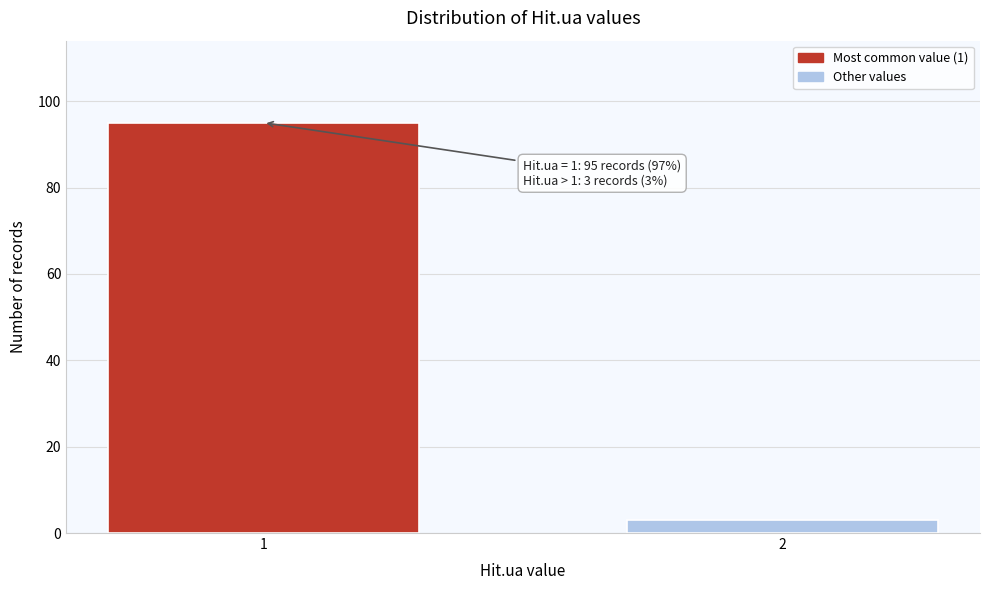

Reading left to right, what are all the values shown in this chart?

95	3